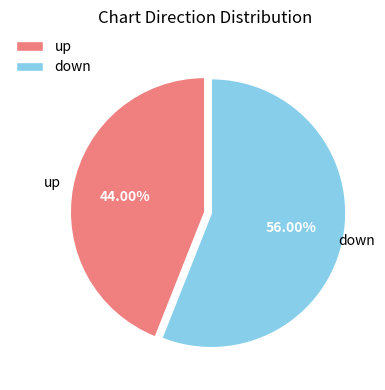

Rank the categories by value from lowest to highest.

up, down